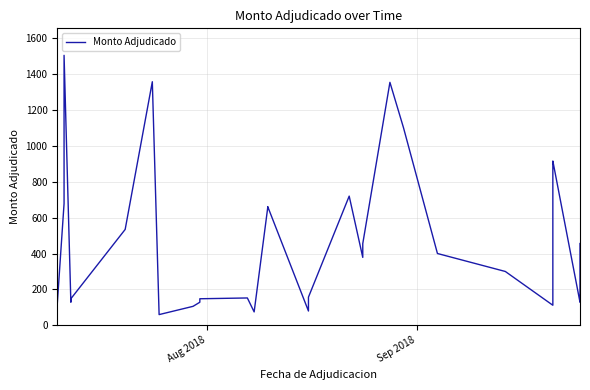

Does the chart display data point markers on the line(s)?

No